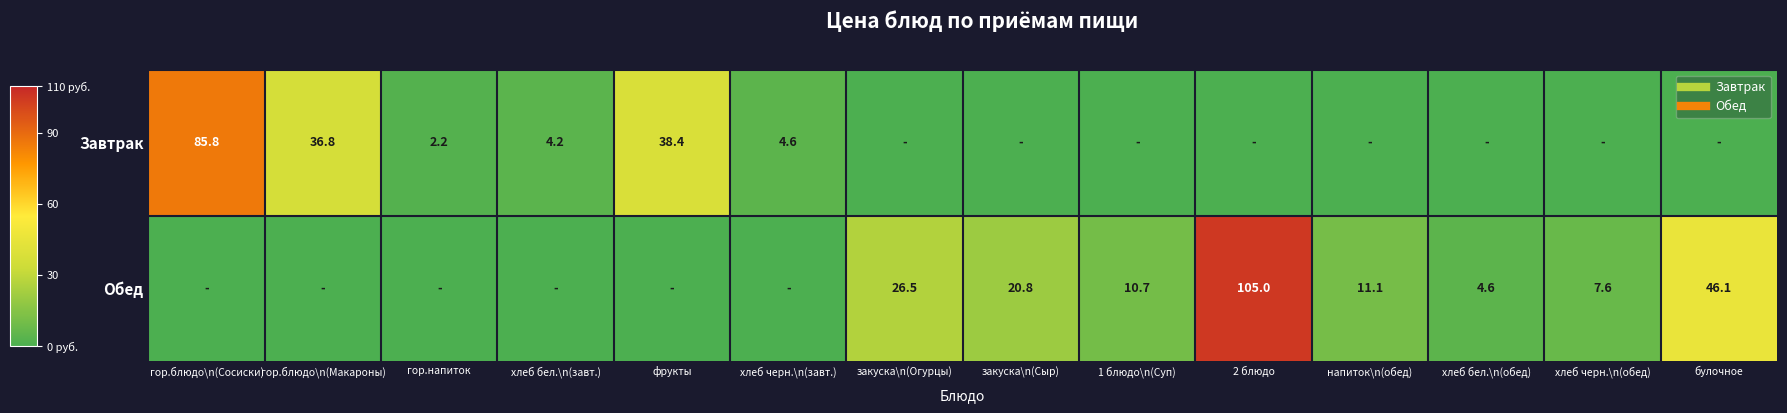

What is the approximate value of Обед at 1 блюдо\n(Суп)?

10.7